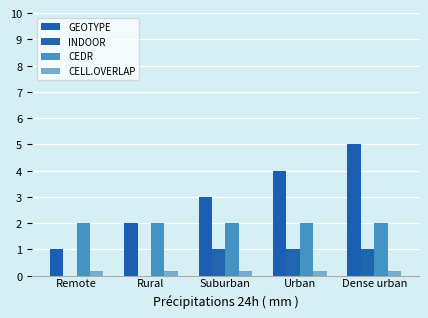

What is the label of the 5th bar from the right?

Remote